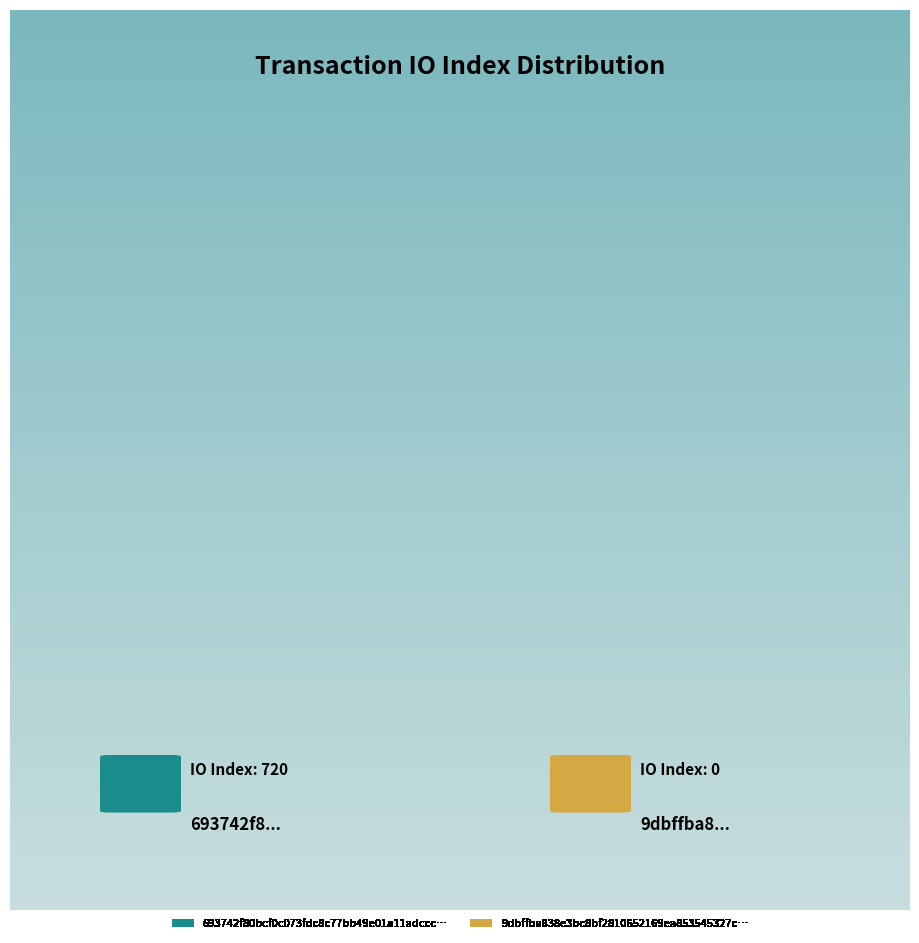

Count the number of slices in the pie.

2